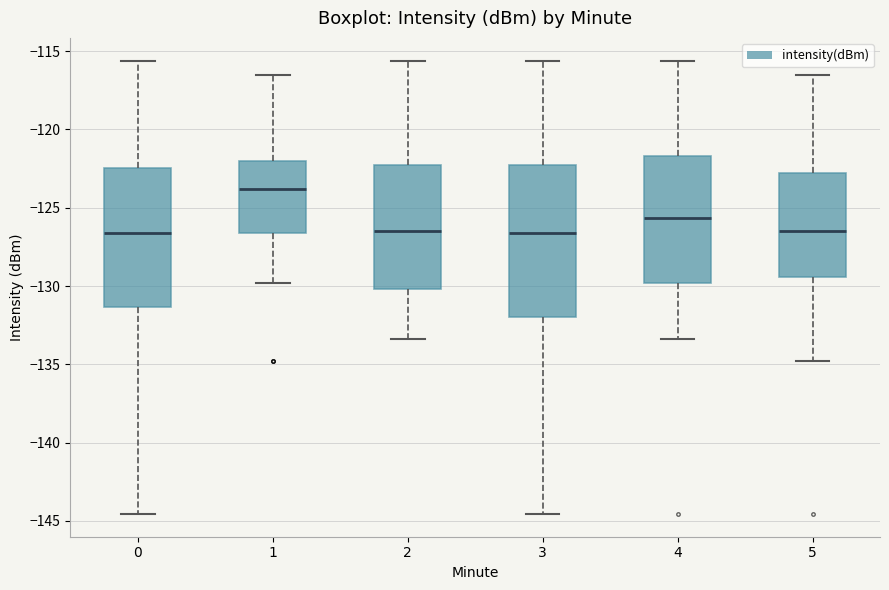

Reading left to right, transcribe this box plot: for each box, give where its median line is, the range the box spans, and where its two whiskers end, as read against the y-axis. The values are not printed on the chart, so give them approximately, as read against the axis.

0: median -126.5, box -131.5 to -122.5, whiskers -144.5 to -115.5
1: median -124.0, box -126.5 to -122.0, whiskers -130.0 to -116.5
2: median -126.5, box -130.0 to -122.5, whiskers -133.5 to -115.5
3: median -126.5, box -132.0 to -122.5, whiskers -144.5 to -115.5
4: median -125.5, box -130.0 to -121.5, whiskers -133.5 to -115.5
5: median -126.5, box -129.5 to -123.0, whiskers -135.0 to -116.5